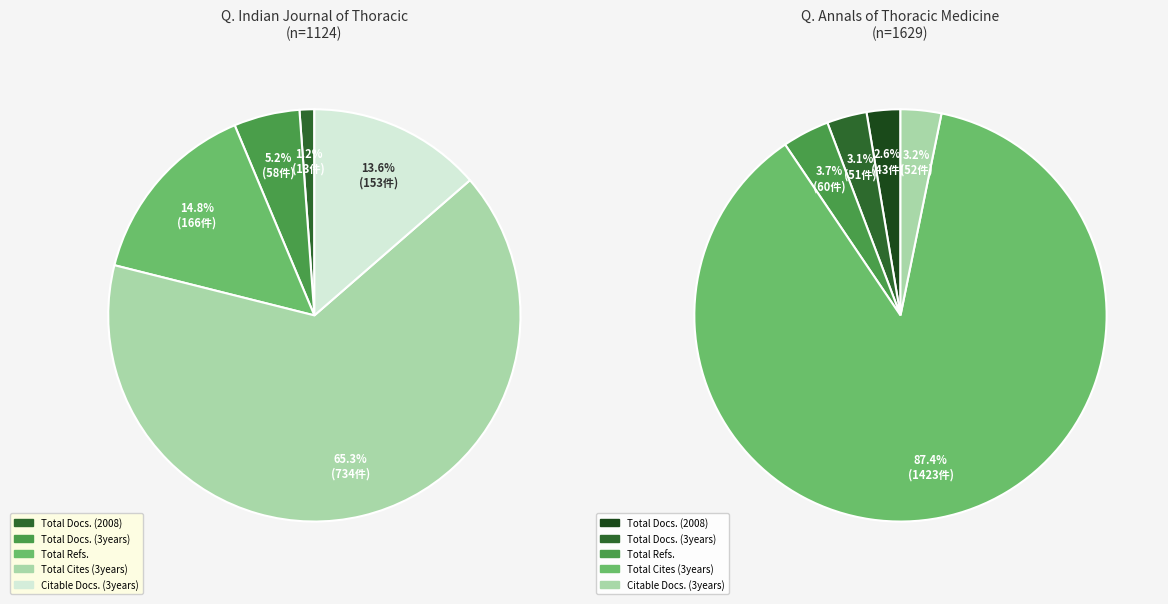

Rank the series by their average value, from highest to lowest.

Annals of Thoracic Medicine, Indian Journal of Thoracic